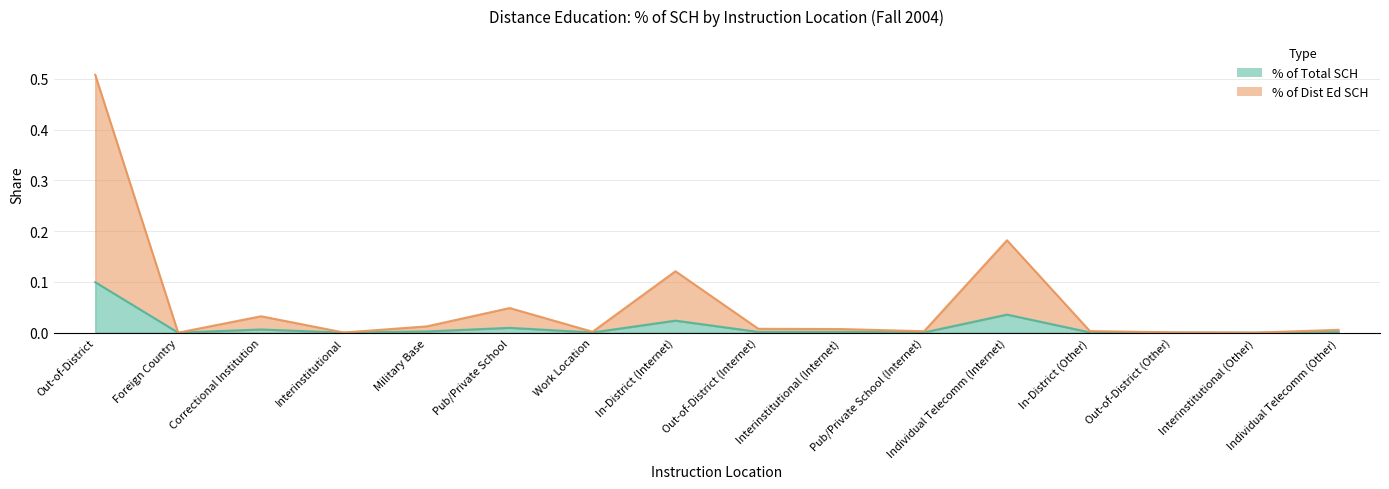

At which category is the sum across all series the highest?

Out-of-District